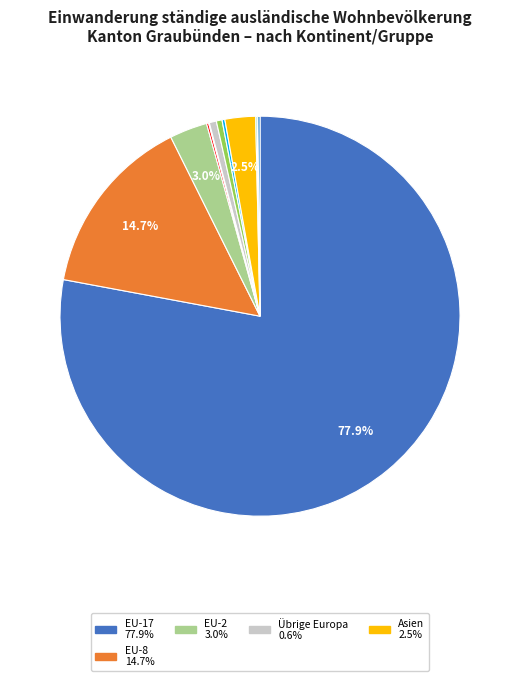

Is there a majority slice in this chart?

Yes